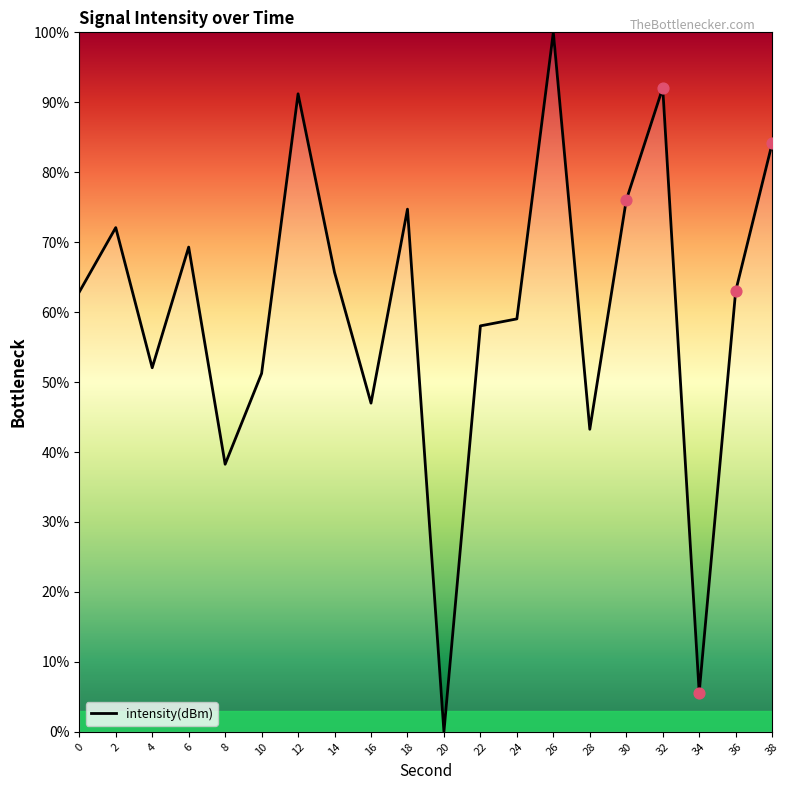

What is the change in value from 28 to 32?

+48.8